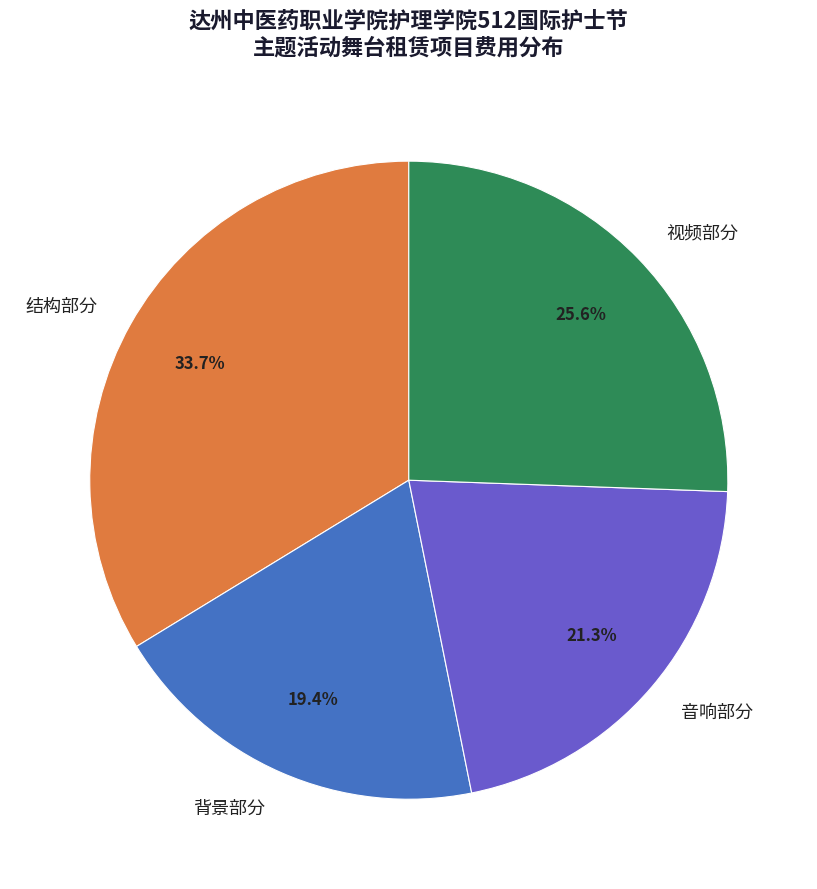

Which has a higher value, 视频部分 or 背景部分?

视频部分